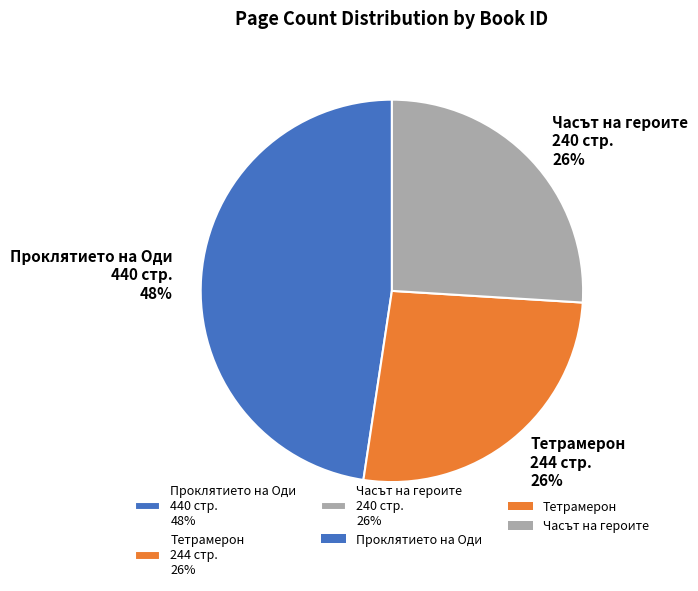

What is the largest slice in the pie chart?

Проклятието на Оди 440 стр. 48%